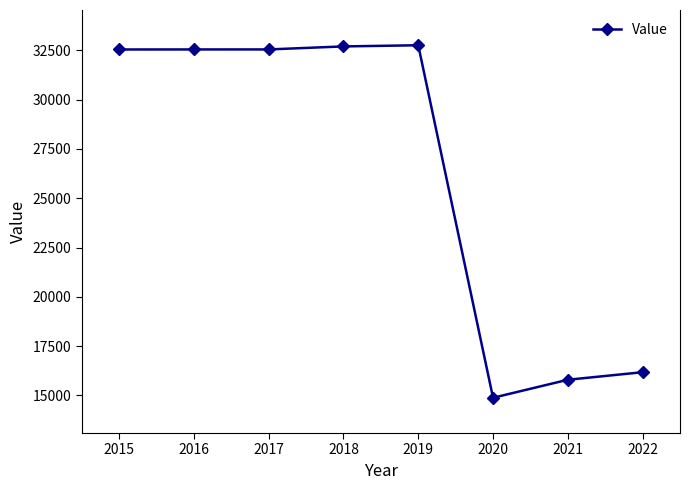

What is the difference between the values at 2022 and 2017?

16366.6